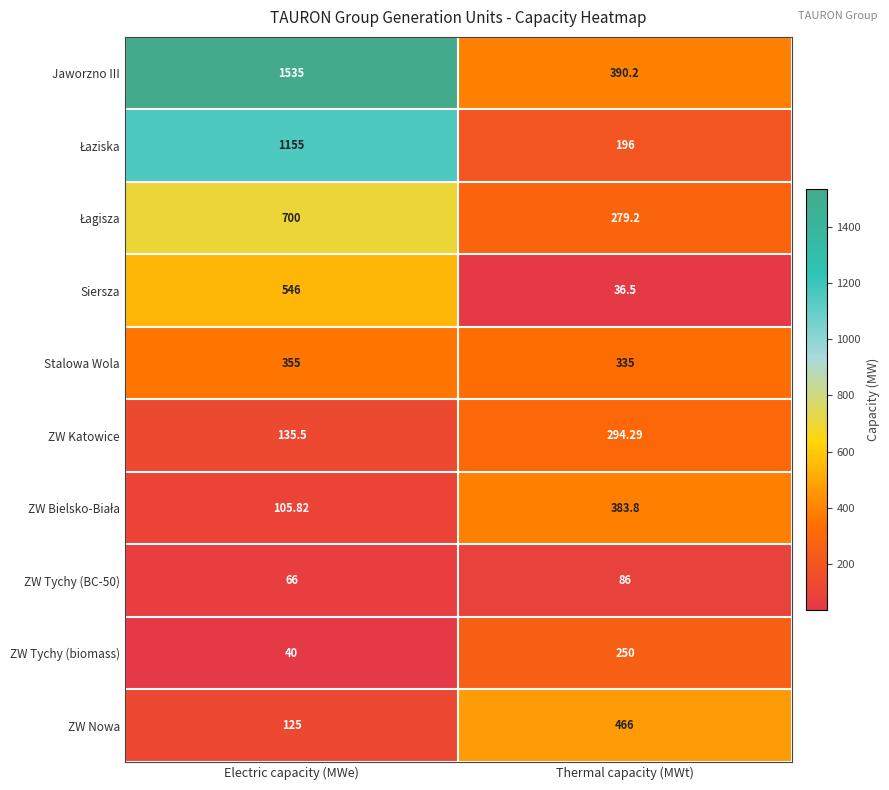

Which series has the largest range (max minus min)?

Jaworzno III